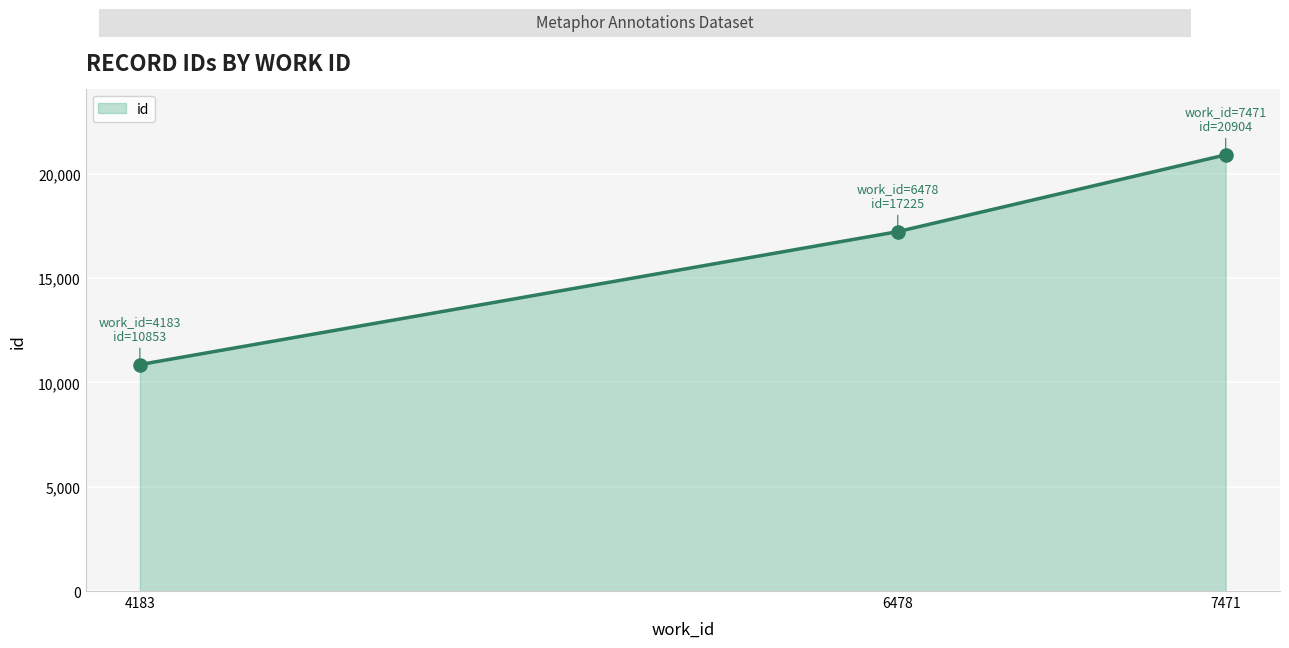

What is the ratio of the value at 4183 to the value at 7471?

0.5